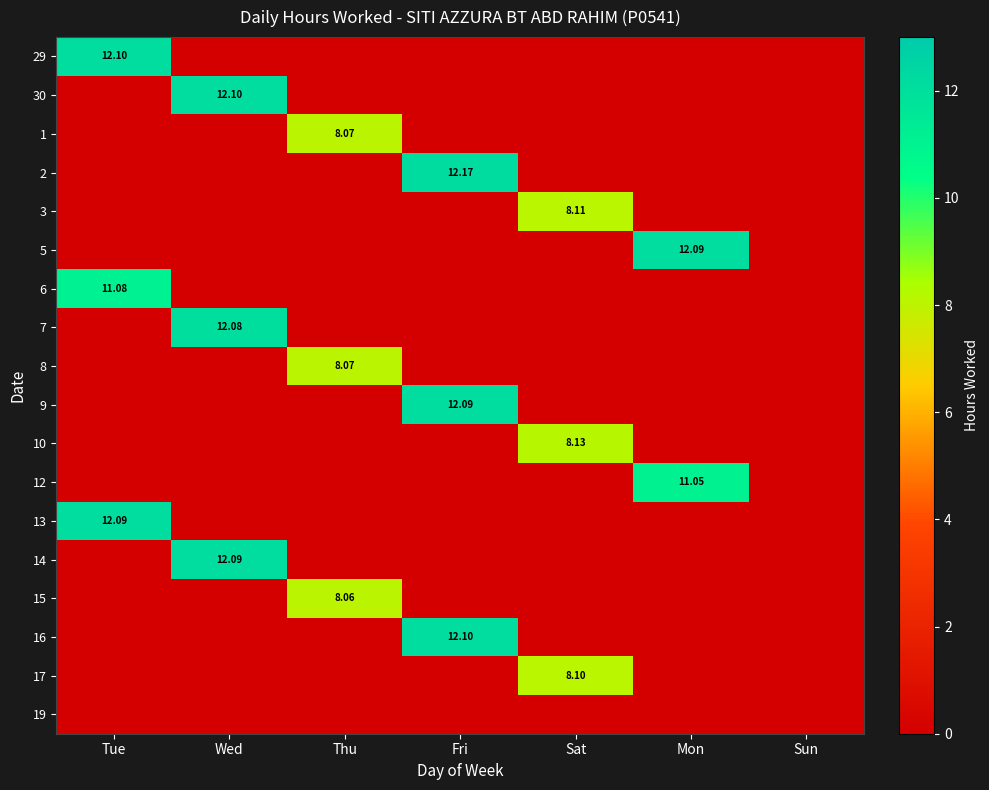

What is the maximum value shown in the chart?

12.2